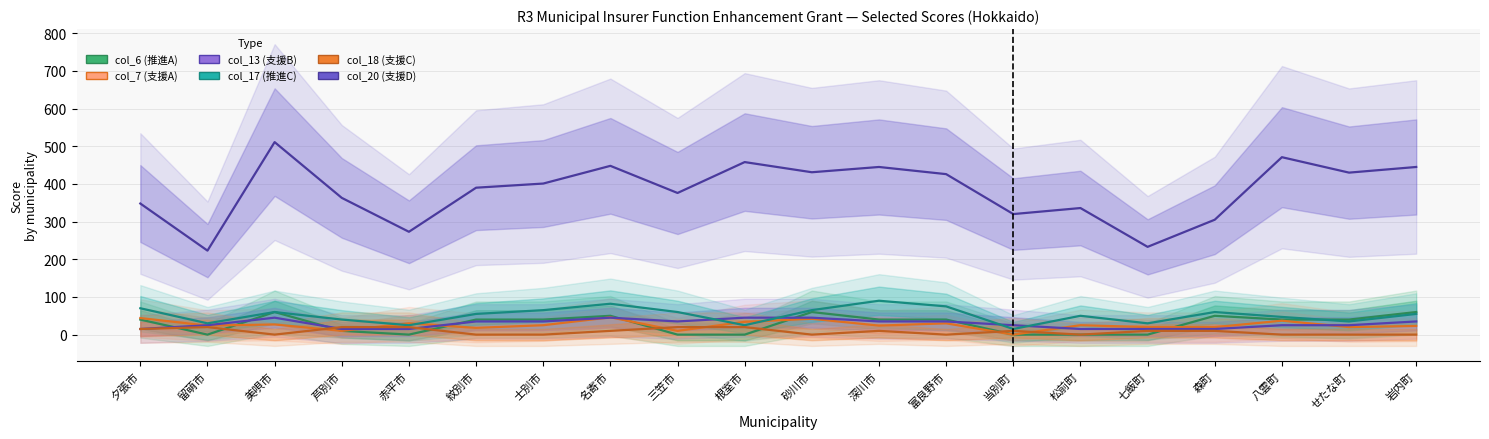

How many interior local valleys does the col_7 (支援A) series have?

7